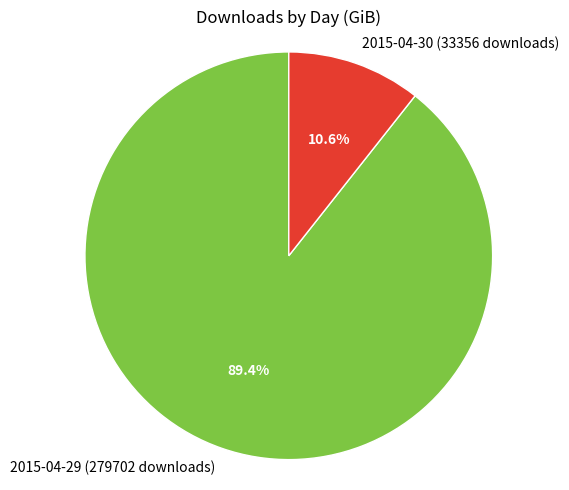

To the nearest percent, what portion does 2015-04-29 (279702 downloads) represent?

89%